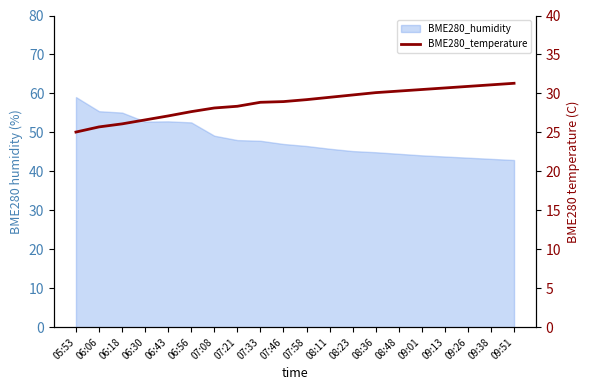

Read the value at 07:58.

29.2